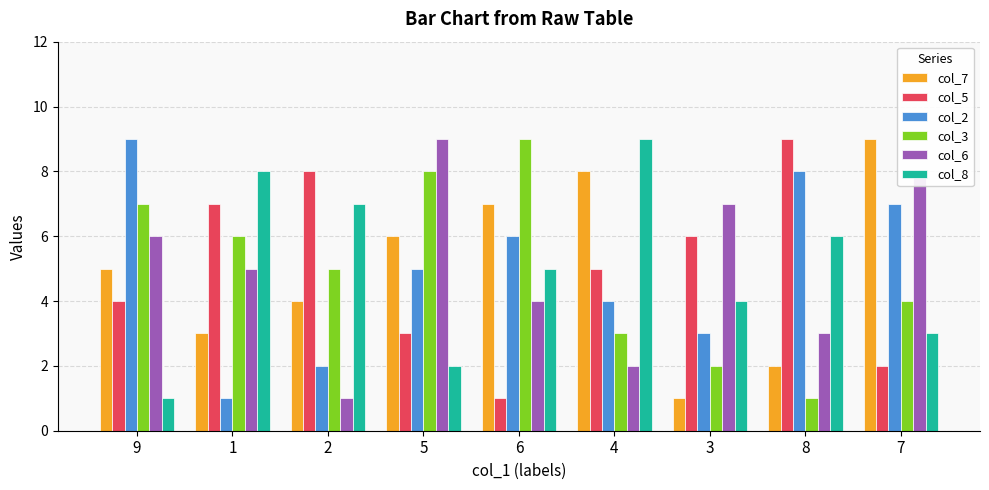

Reading left to right, transcribe all the data shown in this chart.

col_7: 5	3	4	6	7	8	1	2	9
col_5: 4	7	8	3	1	5	6	9	2
col_2: 9	1	2	5	6	4	3	8	7
col_3: 7	6	5	8	9	3	2	1	4
col_6: 6	5	1	9	4	2	7	3	8
col_8: 1	8	7	2	5	9	4	6	3